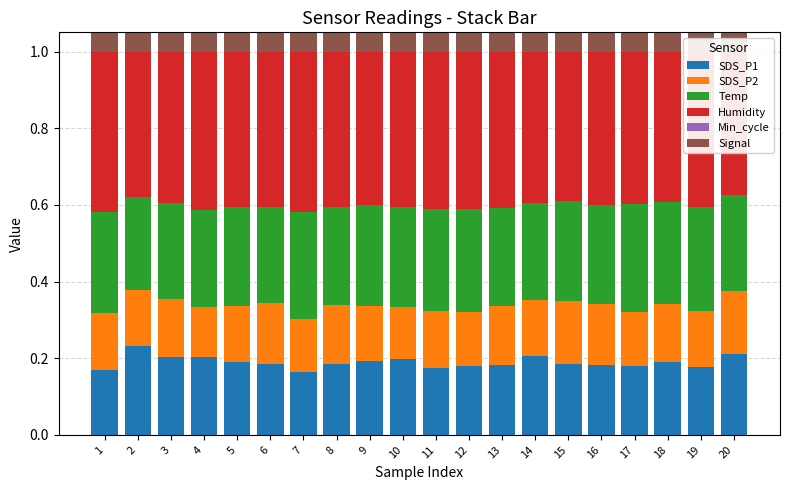

What is the average value of the SDS_P1 series?

0.2